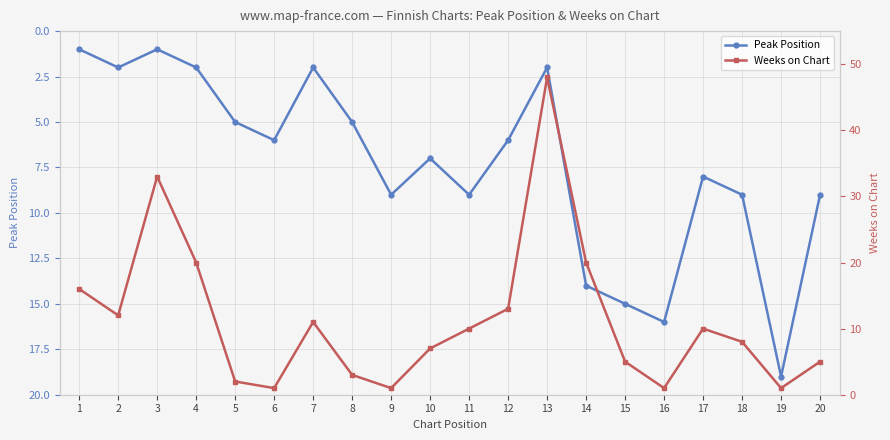

The value of Weeks on Chart at 18 is 8. True or false?

True